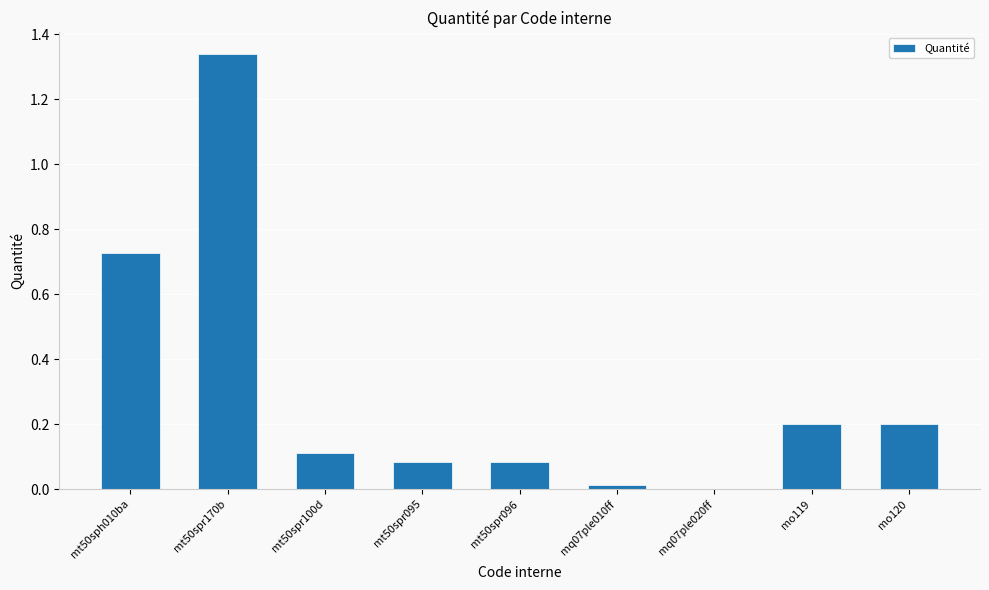

What is the sum of all values?

2.8